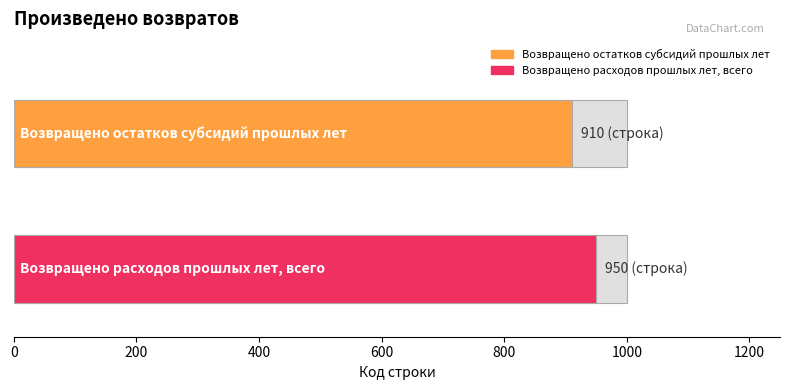

How many bars are there in total?

2